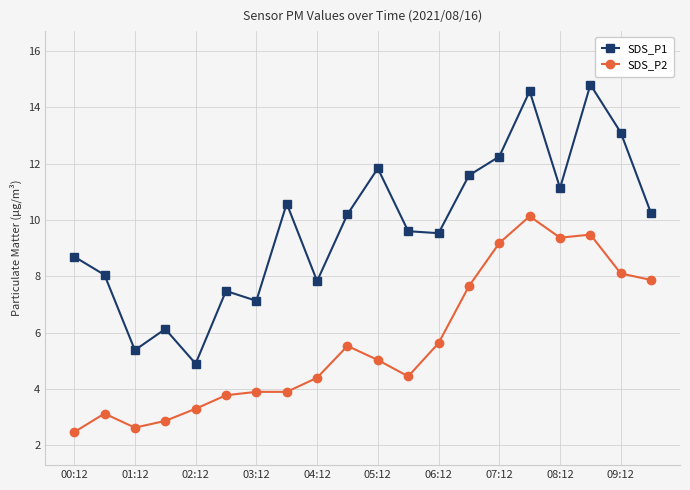

What is the value of the SDS_P1 point at the 12th from the left?

9.6